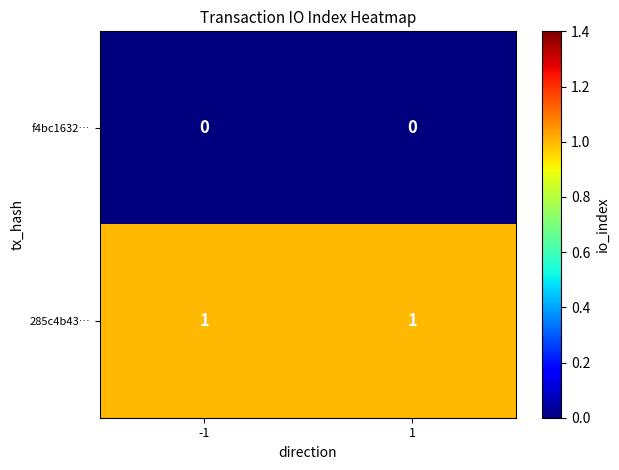

The value of 285c4b43… at -1 is 0. True or false?

False